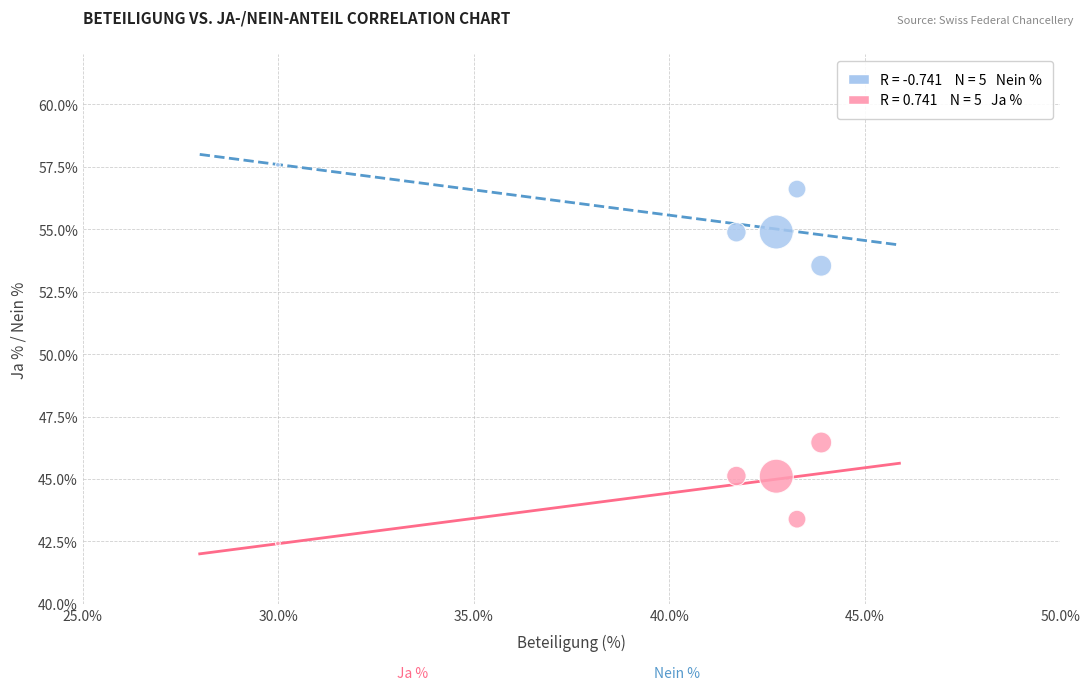

Across all data points, what is the range of Y values (max minus min)?

15.2